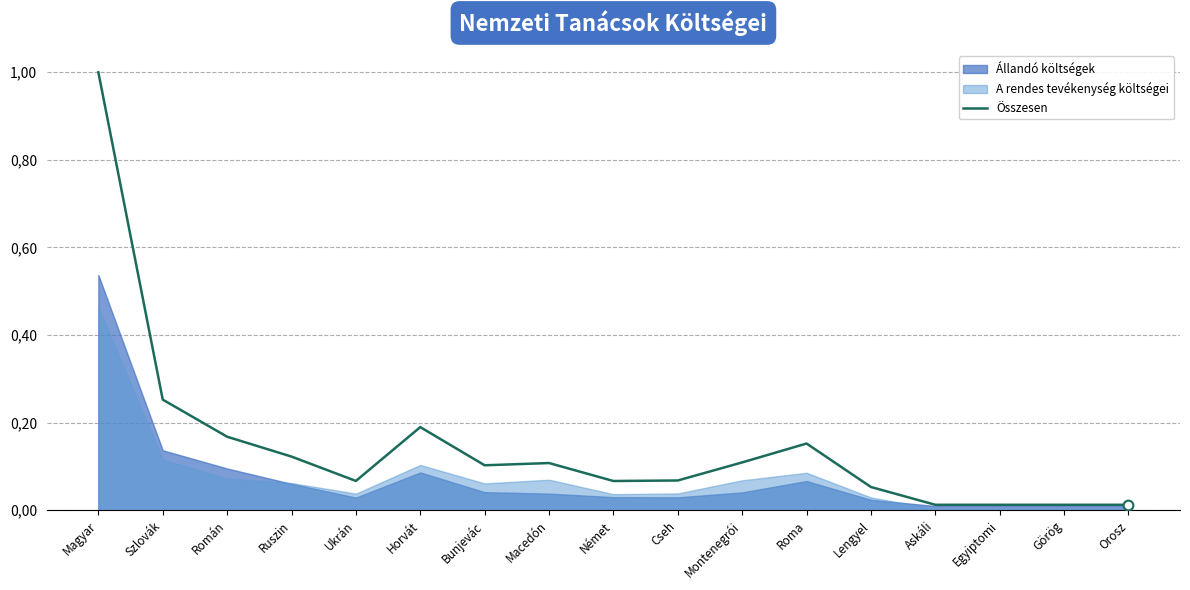

The value at Askáli is 0.0. True or false?

True